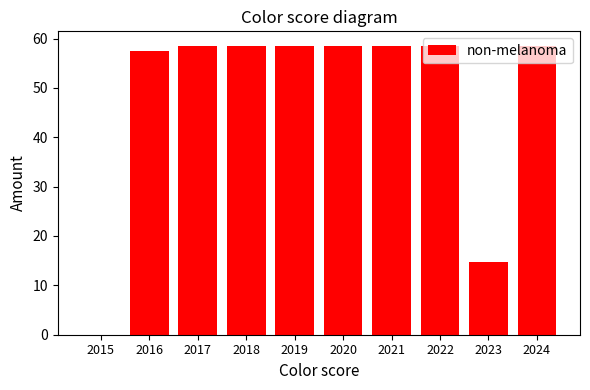

Reading left to right, what are all the values shown in this chart?

2015=0.0	2016=57.6	2017=58.5	2018=58.5	2019=58.5	2020=58.5	2021=58.5	2022=58.5	2023=14.6	2024=58.5